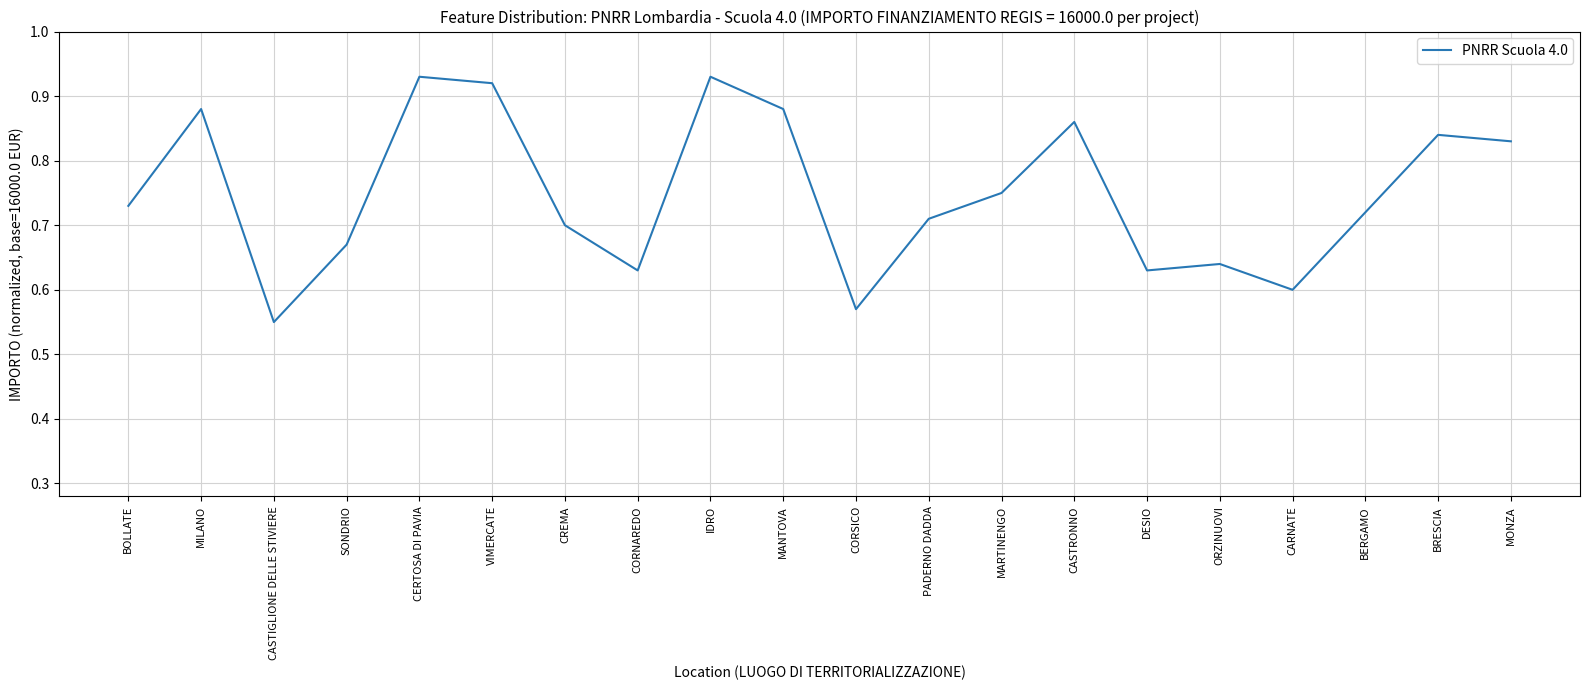

What position from the left is CORNAREDO?

8